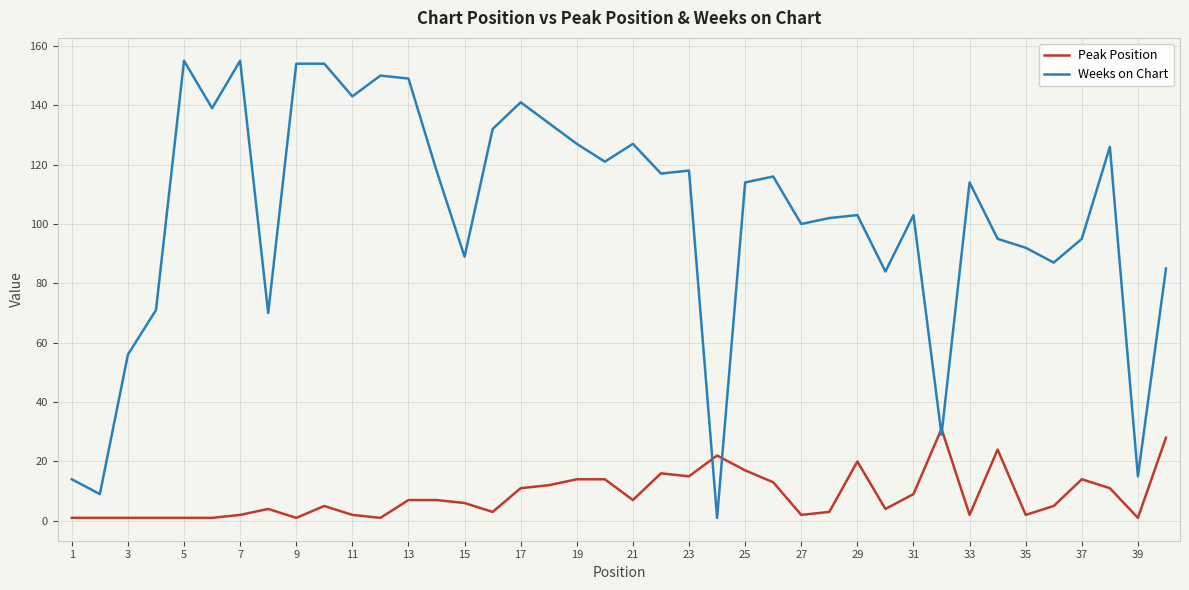

Count the number of data series in this chart.

2